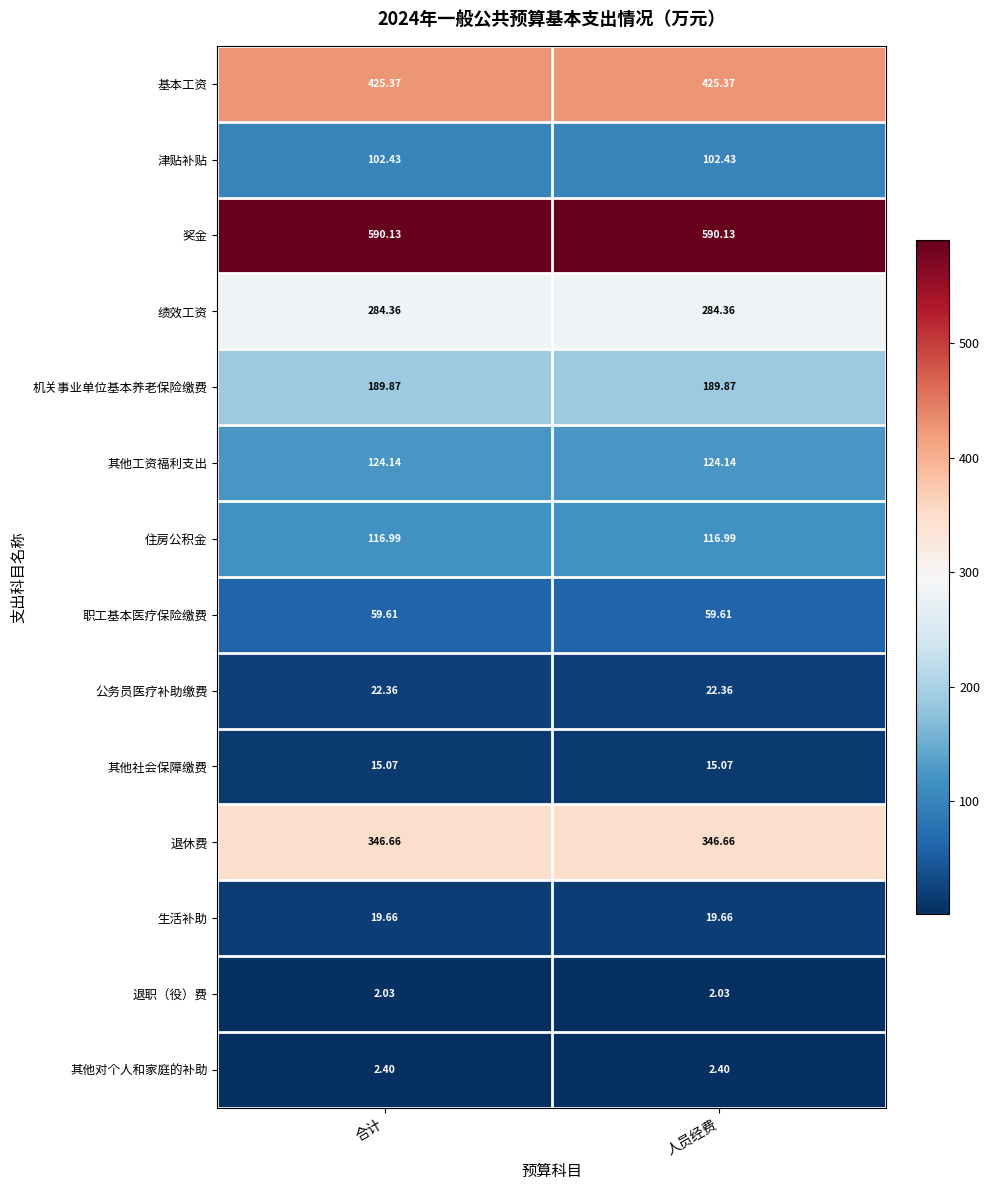

Rank the series at 人员经费 from lowest to highest value.

退职（役）费, 其他对个人和家庭的补助, 其他社会保障缴费, 生活补助, 公务员医疗补助缴费, 职工基本医疗保险缴费, 津贴补贴, 住房公积金, 其他工资福利支出, 机关事业单位基本养老保险缴费, 绩效工资, 退休费, 基本工资, 奖金